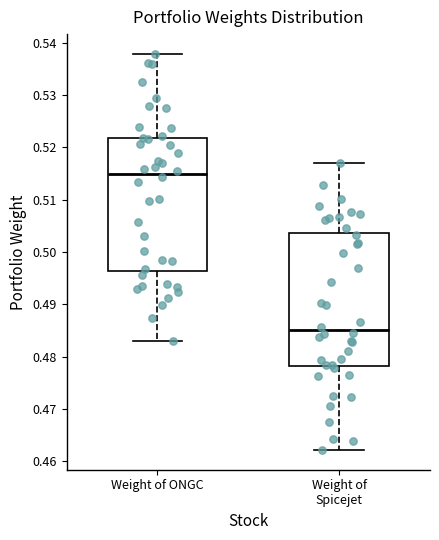

Reading left to right, transcribe this box plot: for each box, give where its median line is, the range the box spans, and where its two whiskers end, as read against the y-axis. The values are not printed on the chart, so give them approximately, as read against the axis.

Weight of ONGC: median 0.515, box 0.496 to 0.522, whiskers 0.483 to 0.538
Weight of Spicejet: median 0.485, box 0.478 to 0.504, whiskers 0.462 to 0.517